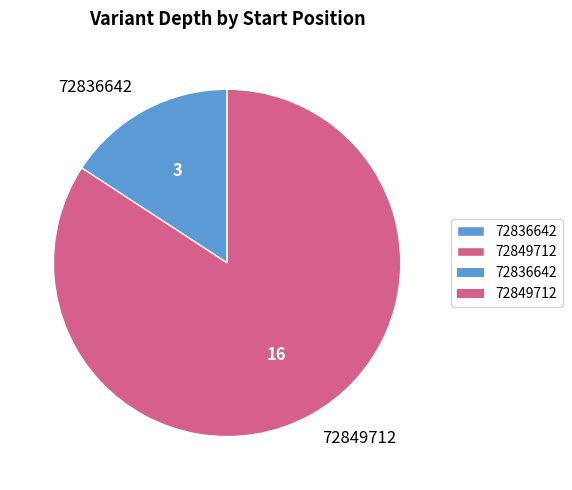

Which slice is the smallest?

72836642